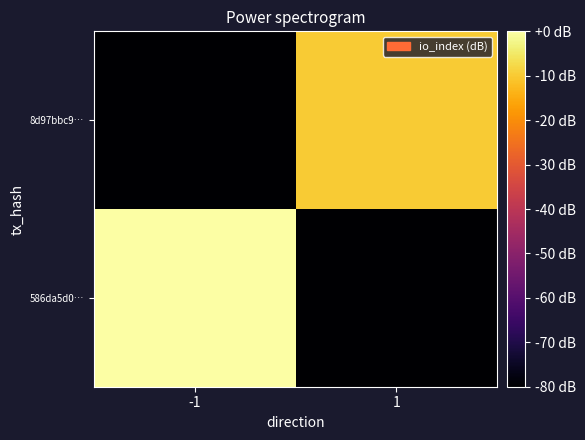

What is the spread (max minus min) of values at 1?

93.4